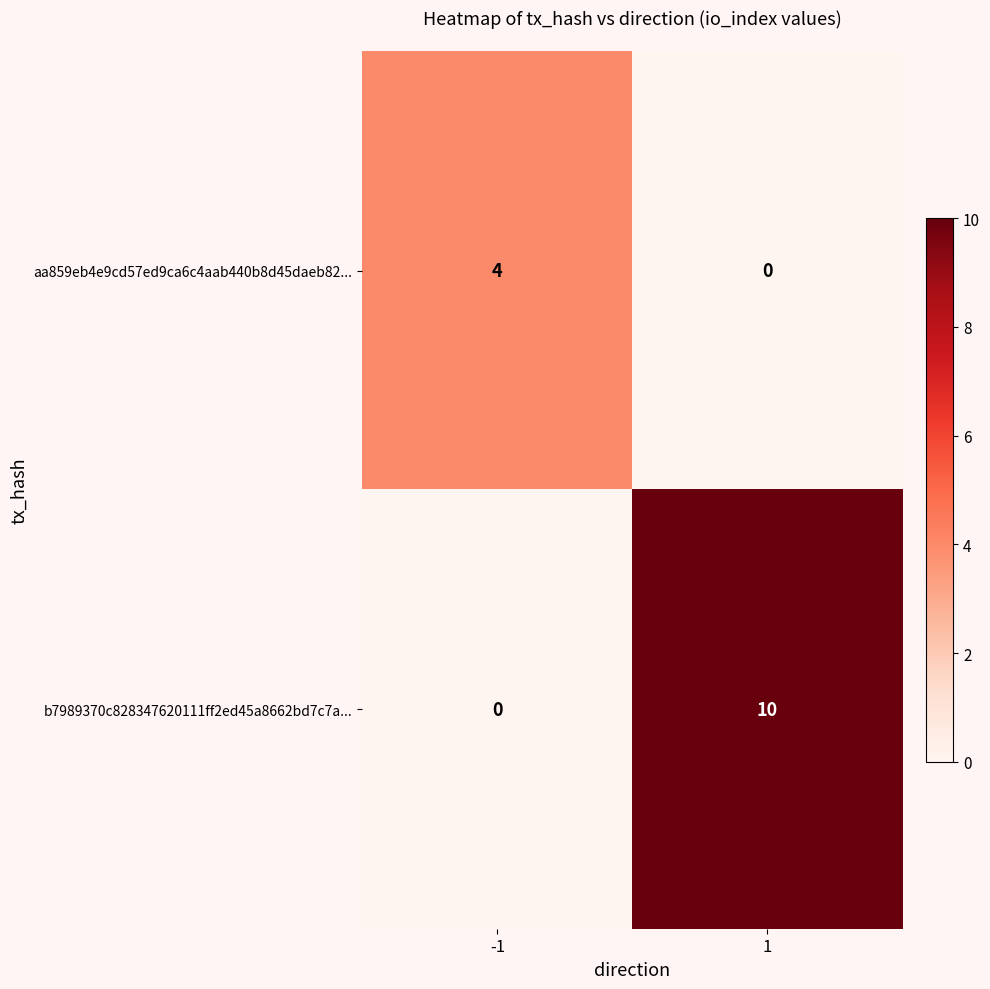

What is the greatest value displayed?

10